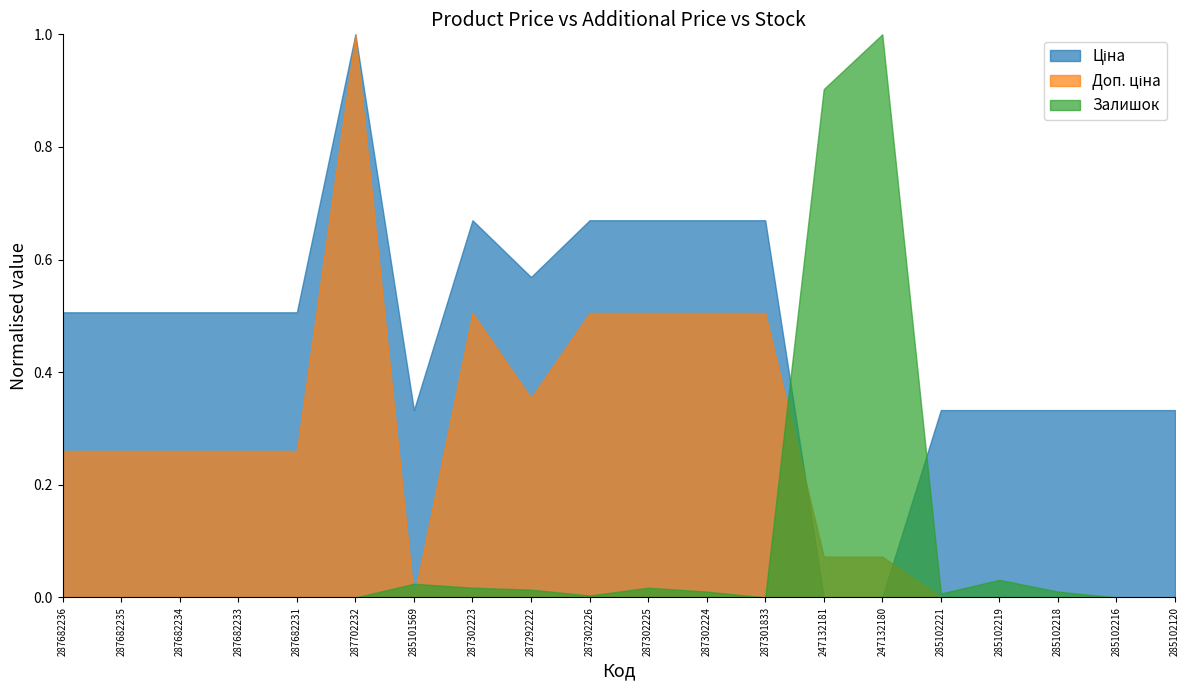

Does the chart have visible grid lines?

No